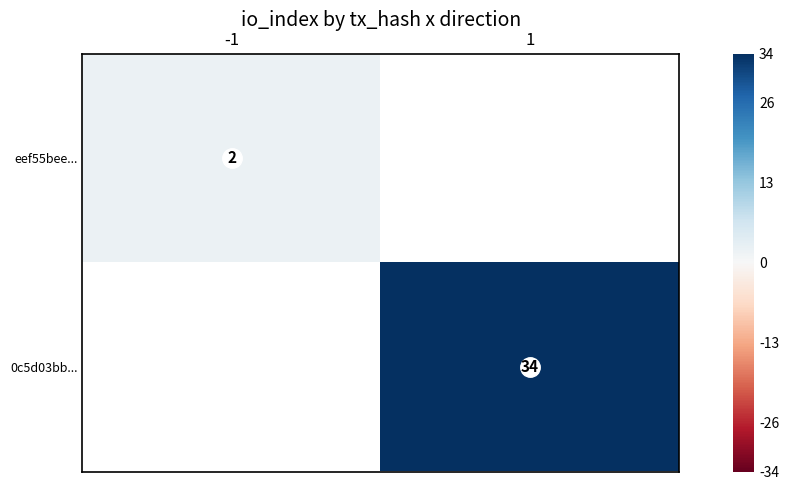

Which category has the lowest value in the 0c5d03bb... series?

-1